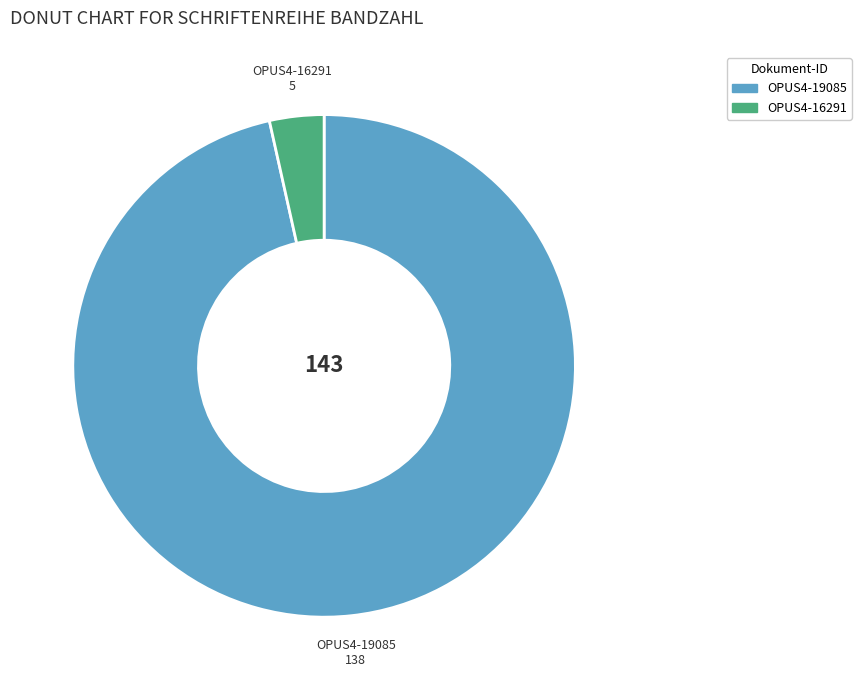

Is there any slice that represents more than half of the pie?

Yes